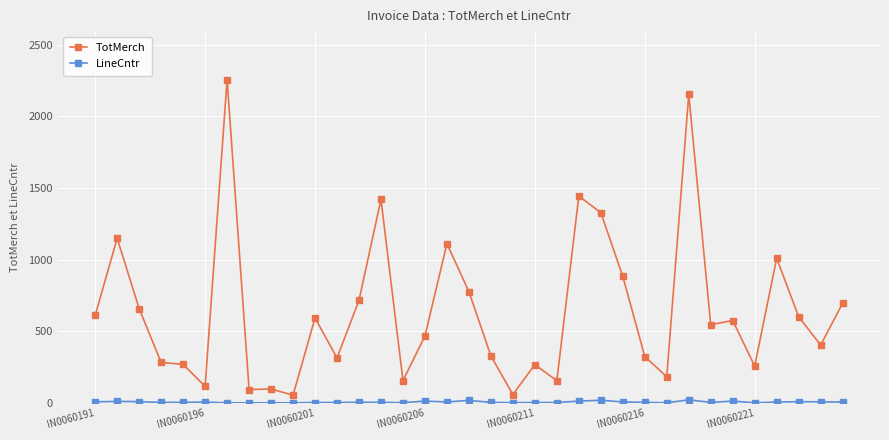

What is the value of the TotMerch point at the 23rd from the left?

1443.8